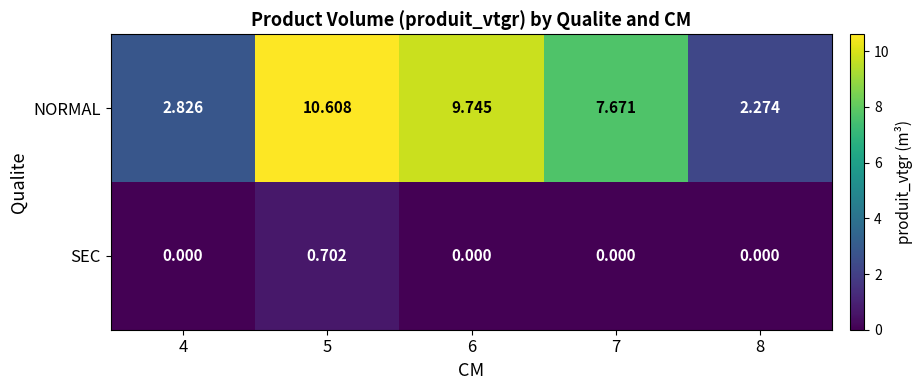

At which category is the sum across all series the highest?

5